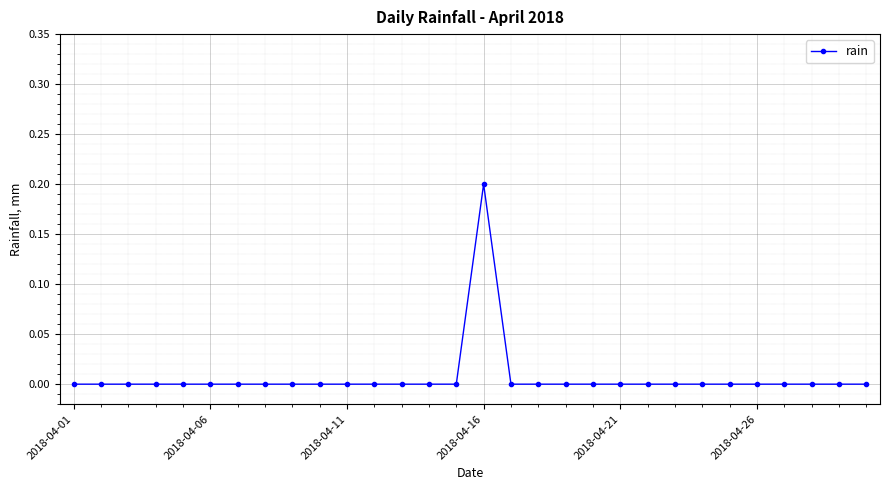

What is the value of the 16th point from the left?

0.2